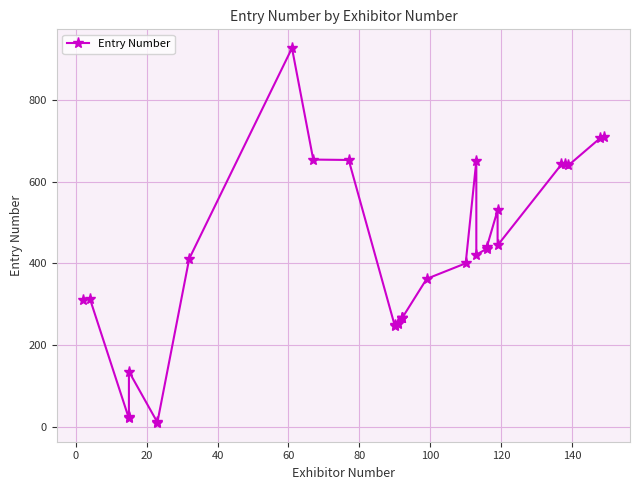

Does the chart display data point markers on the line(s)?

Yes